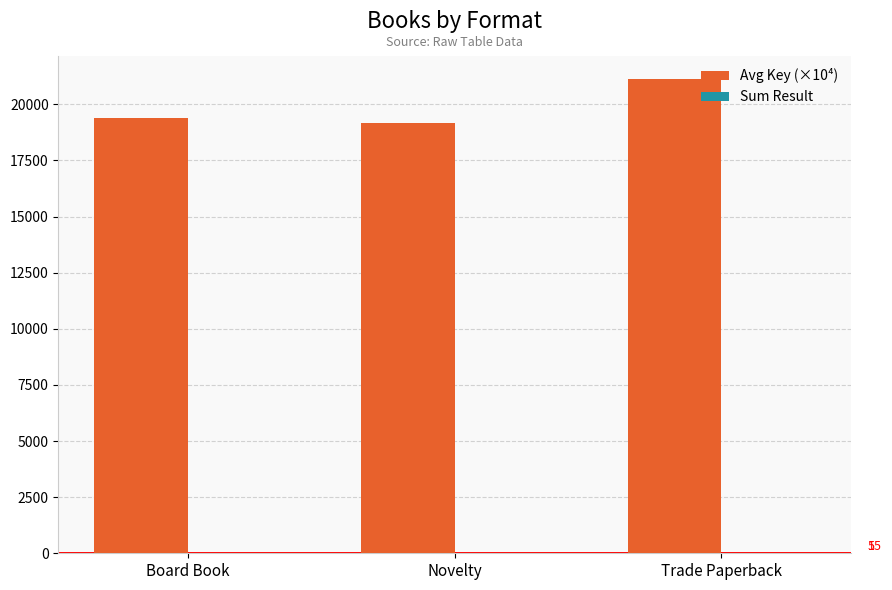

Which series changed the most between Novelty and Trade Paperback?

Avg Key (×10⁴)